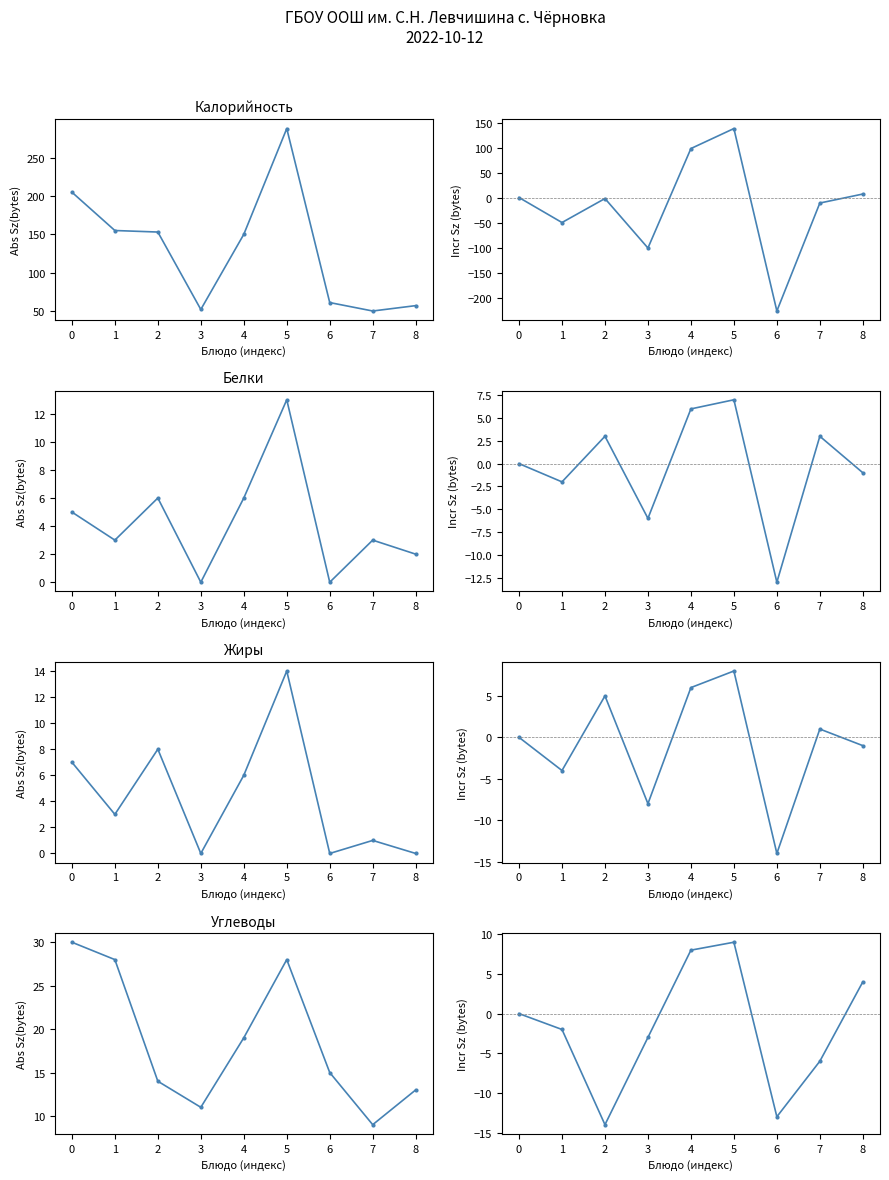

What are all the series names shown in the legend?

Калорийность, Белки, Жиры, Углеводы